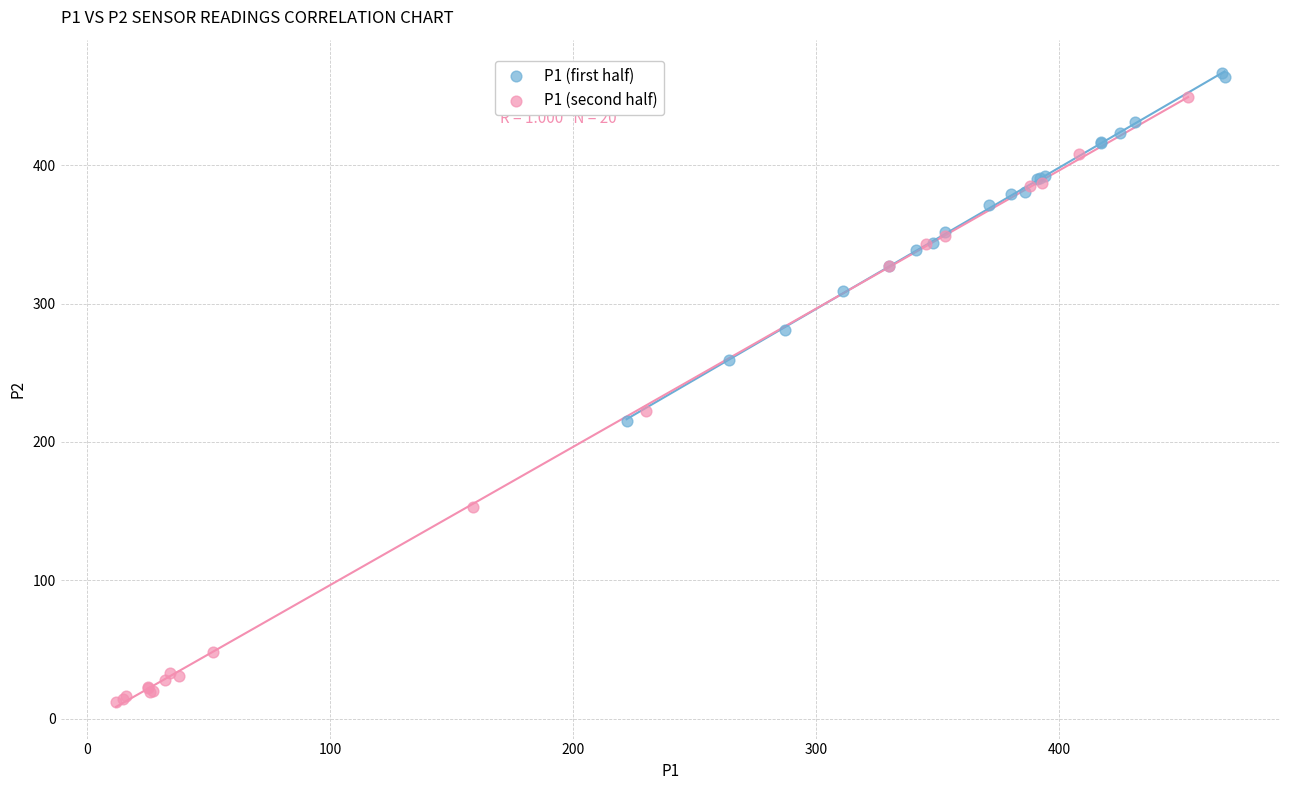

Which series has the widest spread of Y values?

P1 (second half)